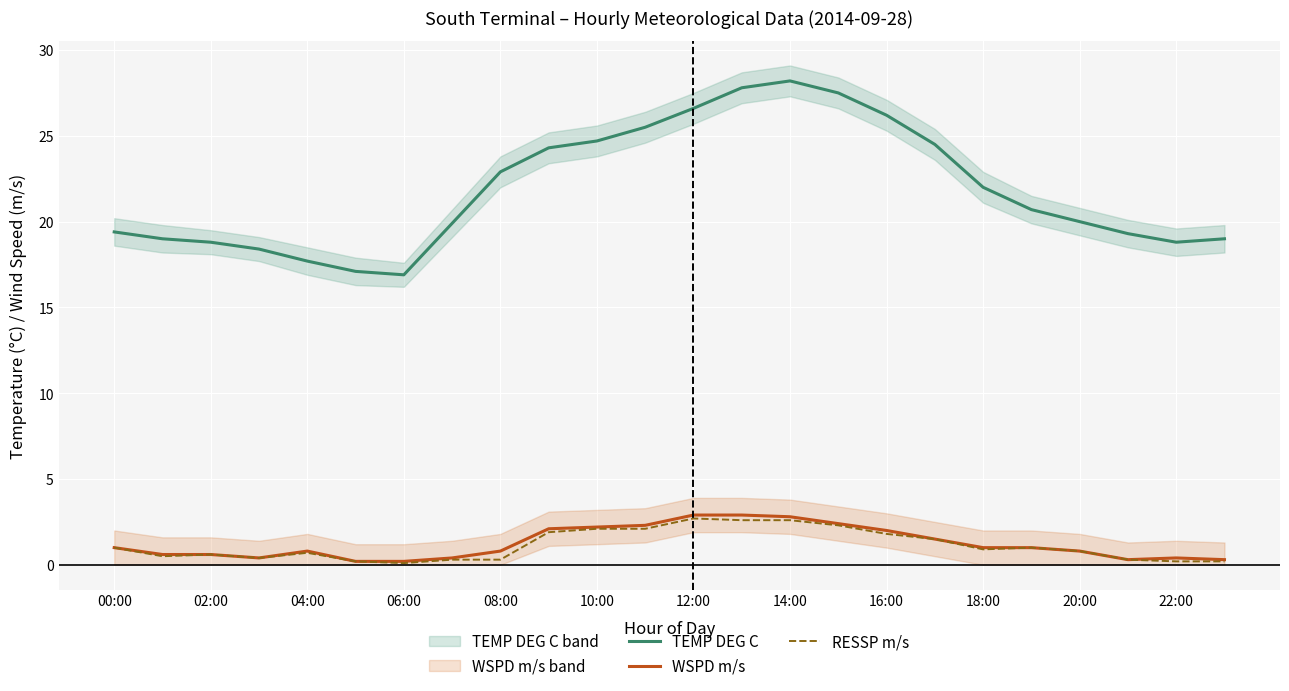

In RESSP m/s, how many points are lower than both neighbors (excluding endpoints)?

4